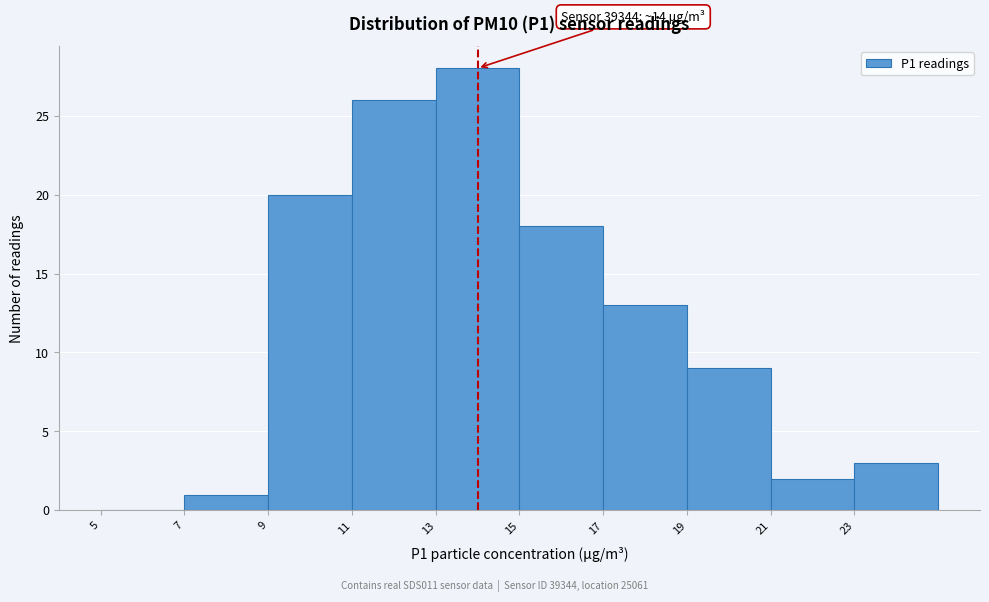

Which range on the x-axis has the tallest bar?

13 to 15